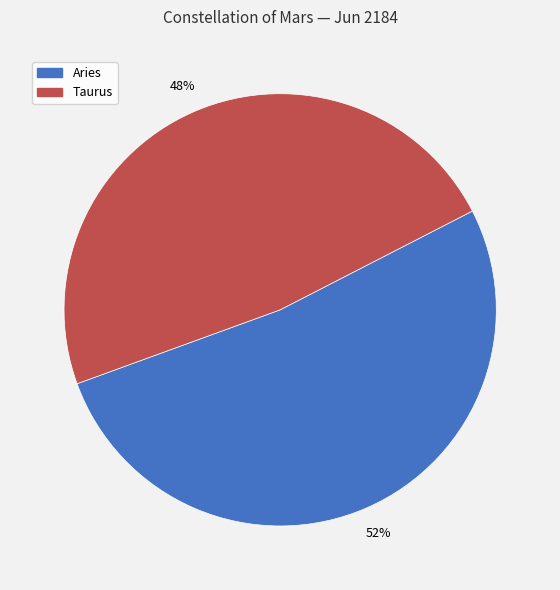

Count the number of slices in the pie.

2